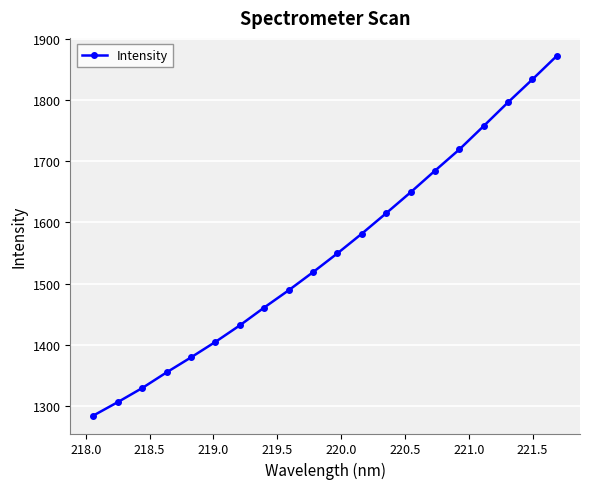

What is the difference between the maximum and second lowest values?

565.6